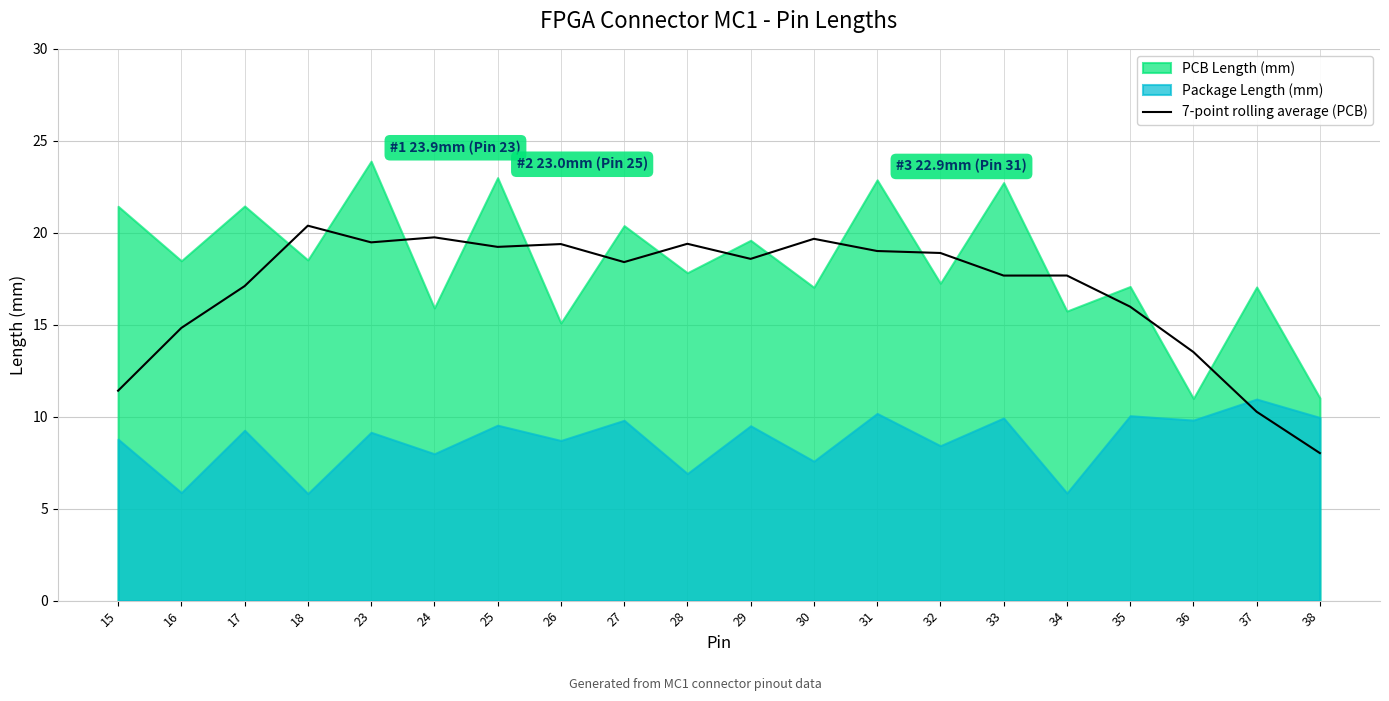

At which label does 7-point rolling average (PCB) first exceed 18?

18